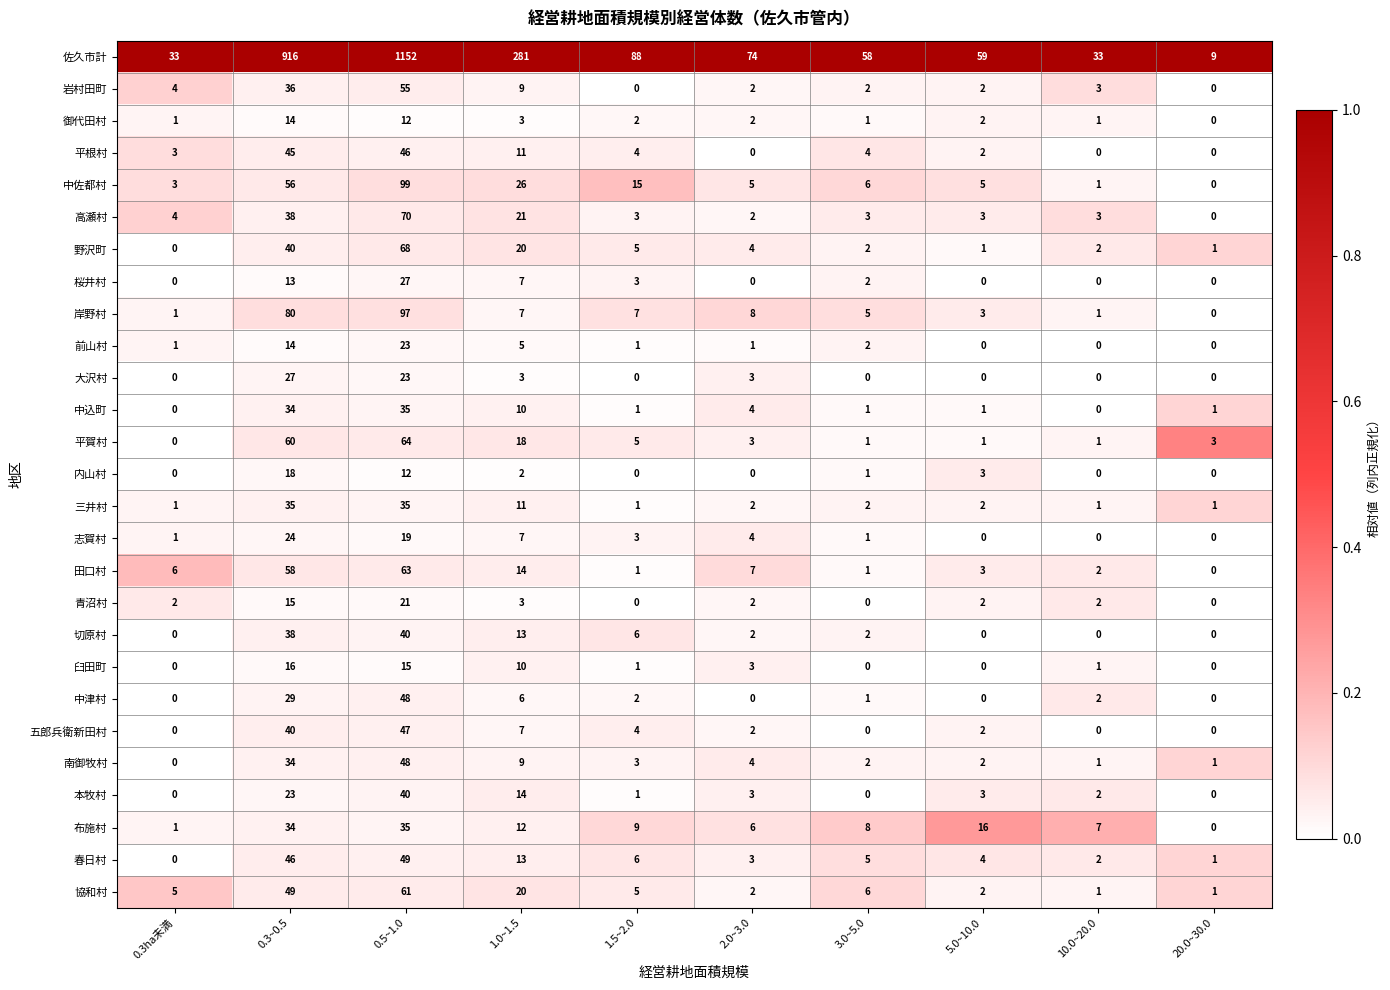

Between 3.0~5.0 and 20.0~30.0, which series saw the biggest shift?

佐久市計